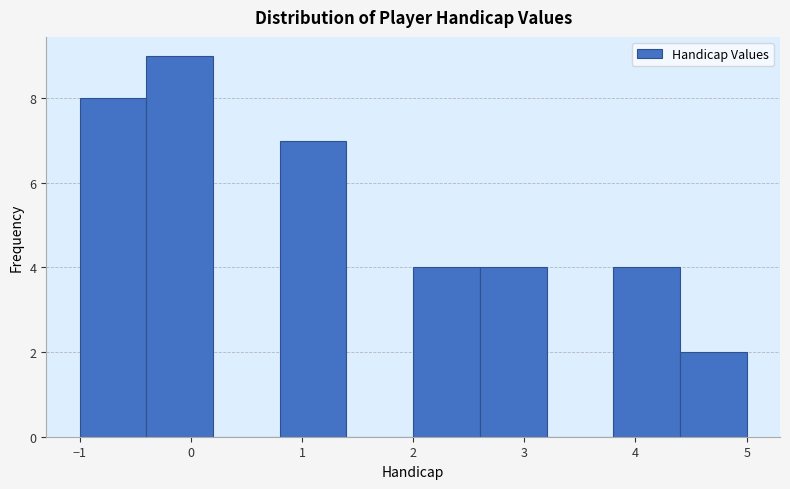

How tall is the bar that spans 2.0 to 2.6 on the x-axis? The values are not printed on the chart, so give them approximately, as read against the axis.

4